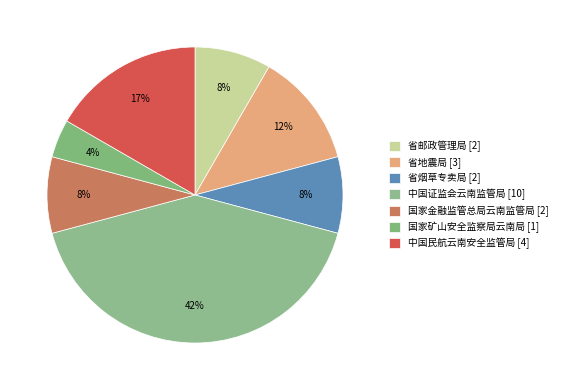

Count the number of slices in the pie.

7